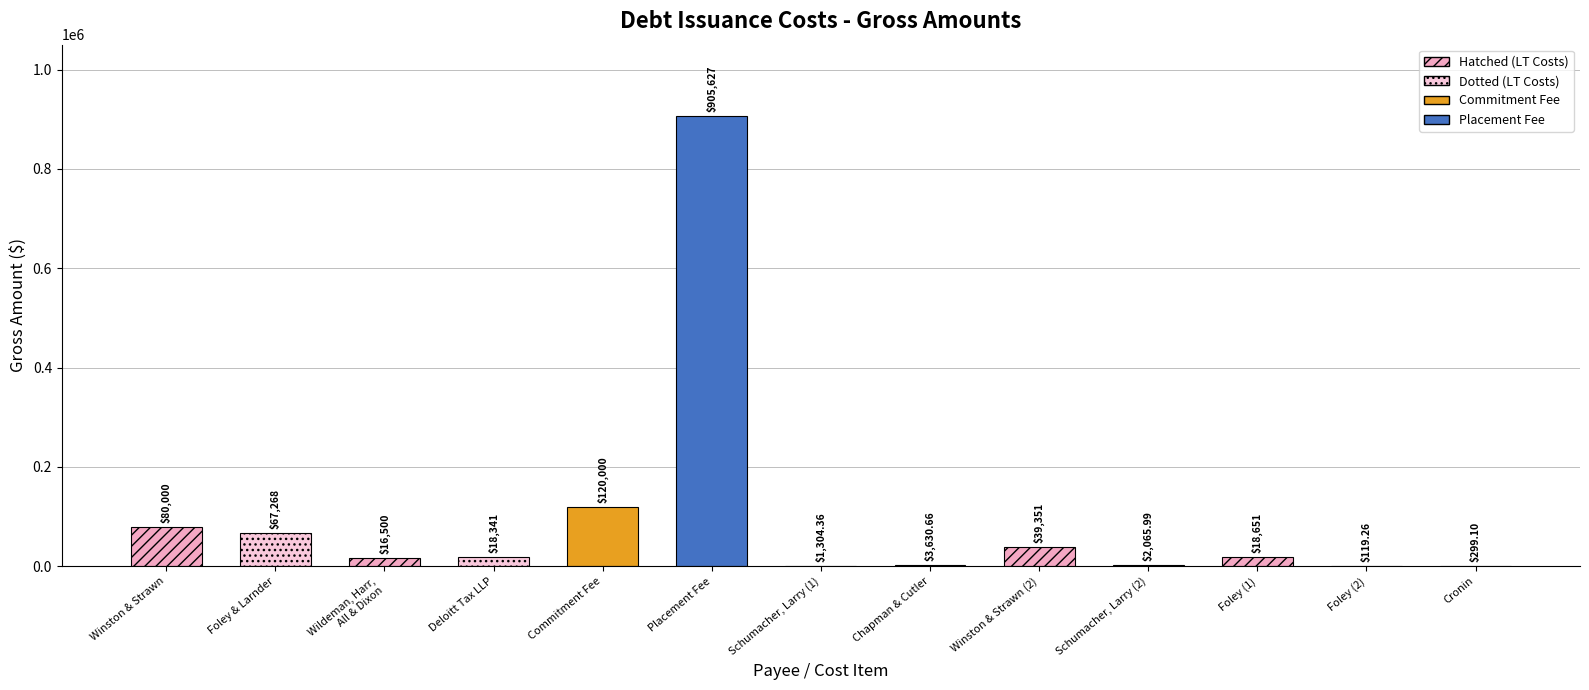

At which label is the value closest to 452873?

Commitment Fee